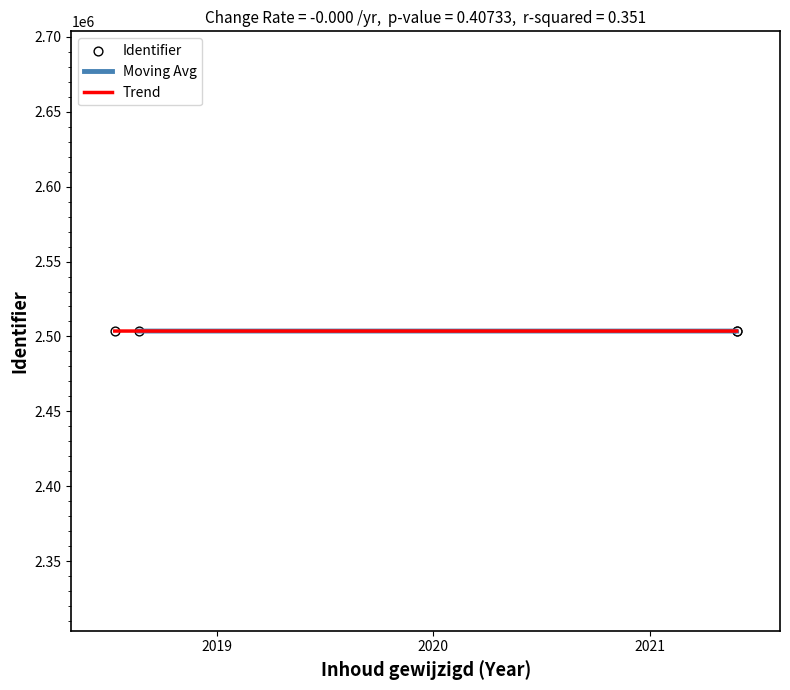

What is the change in value from 2018-07-11 to 2021-05-26?

+2